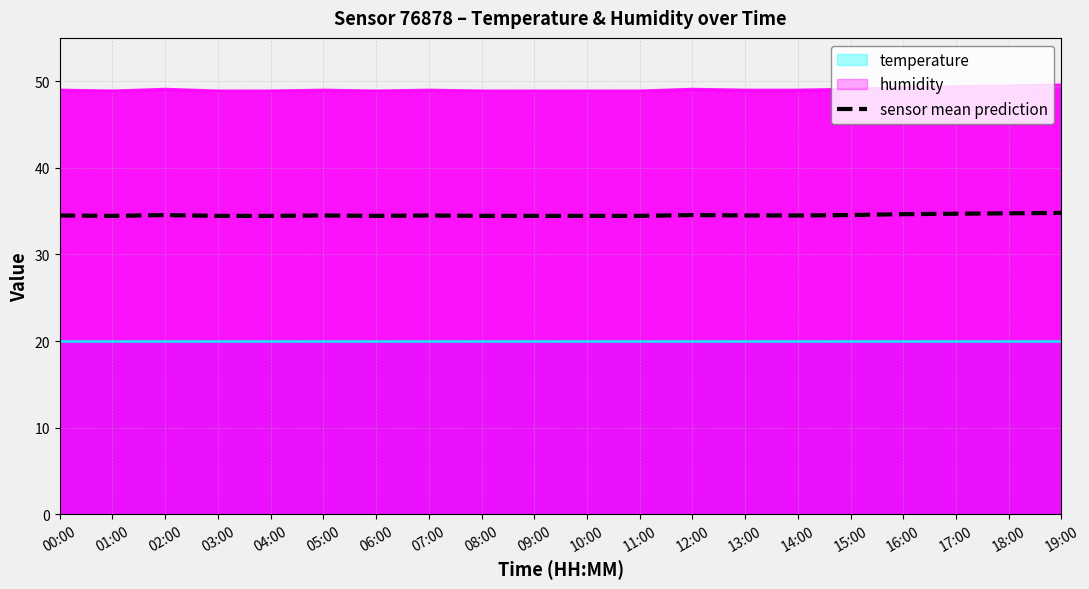

What is the sum of the values at 05:00 and 11:00?

69.0